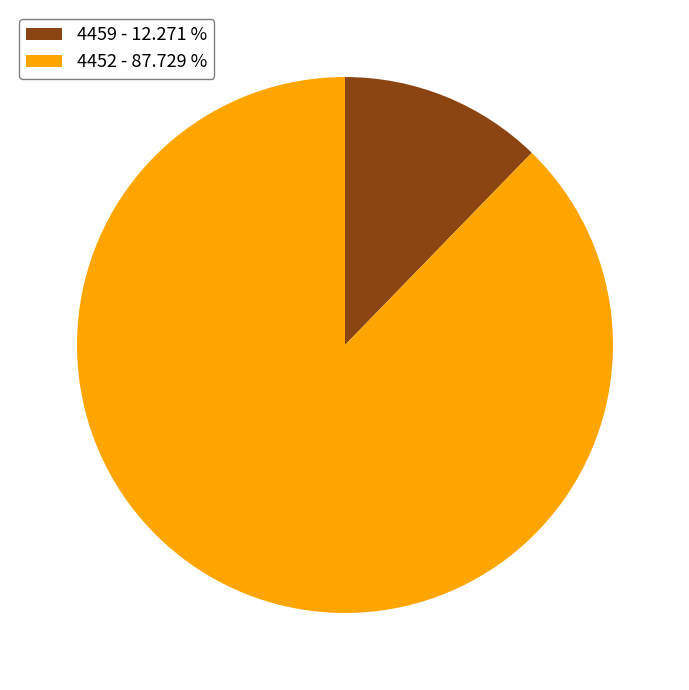

Combined, do 4452 - 87.729 % and 4459 - 12.271 % account for over 50%?

Yes